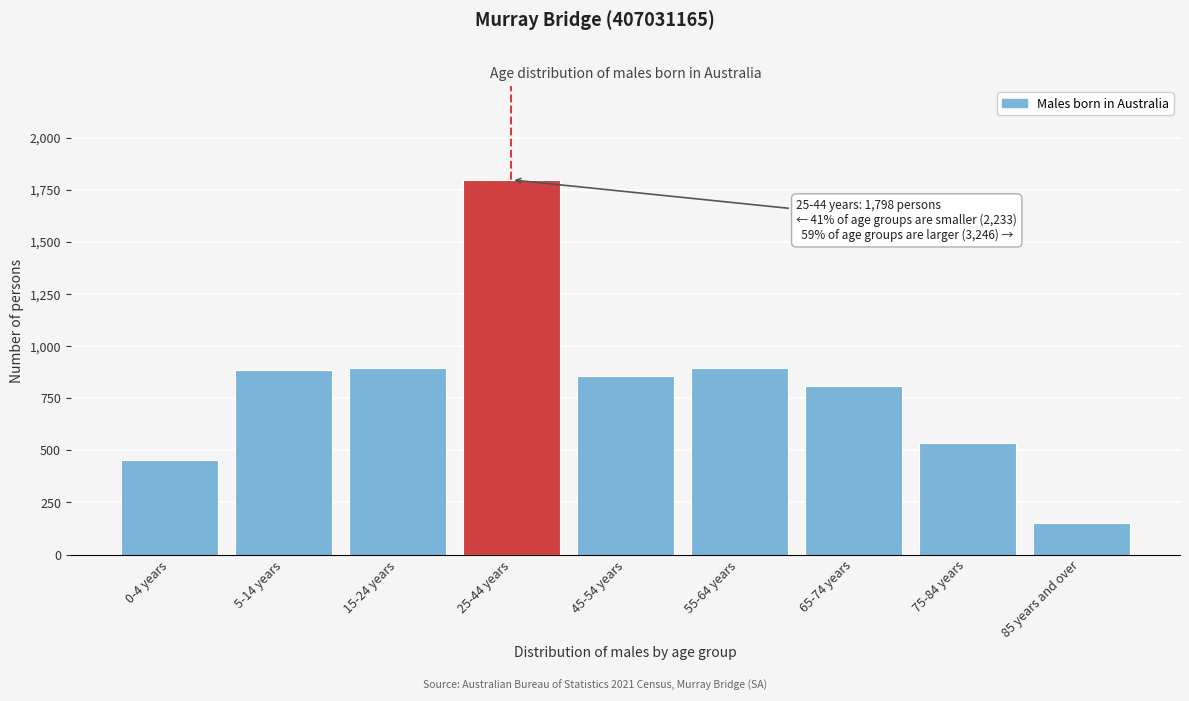

What is the label of the 7th bar from the left?

65-74 years